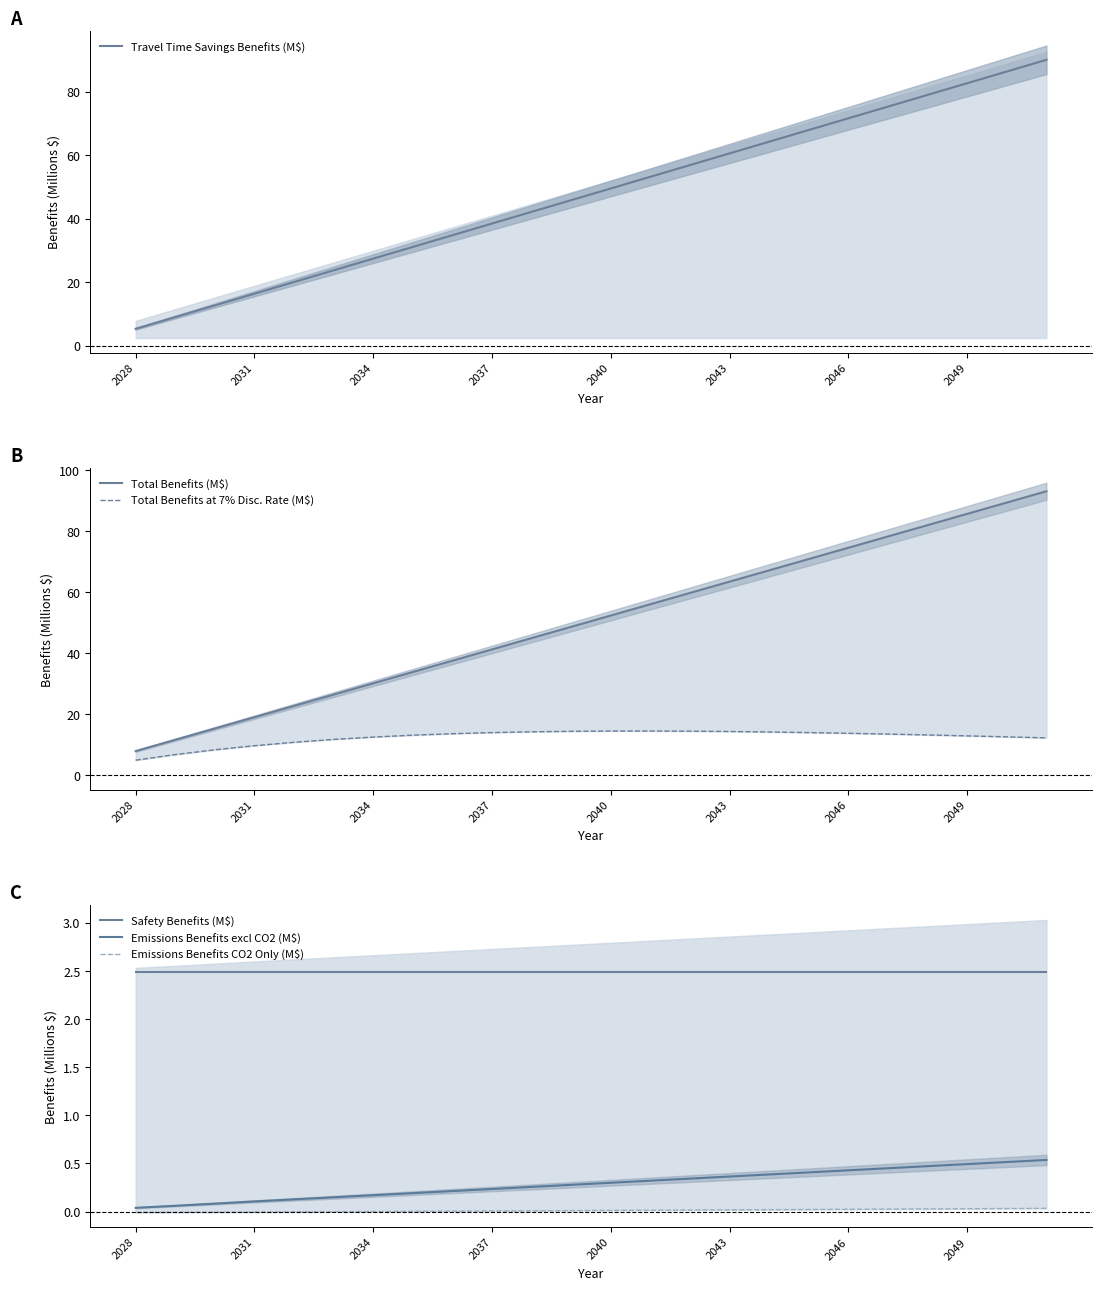

The Travel Time Savings Benefits (M$) series shows 60.6 at 2043. True or false?

True